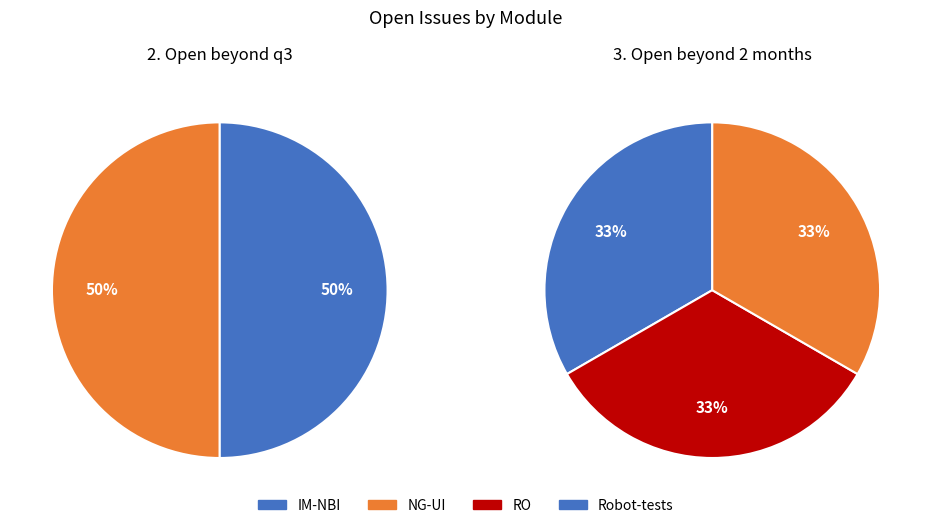

Is there a majority slice in this chart?

No